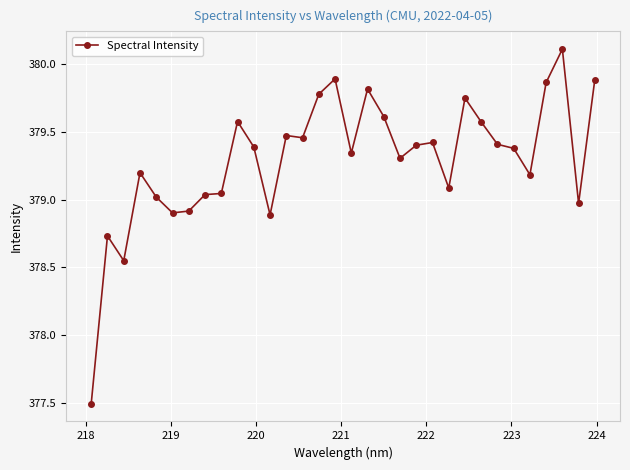

What is the maximum value shown in the chart?

380.1